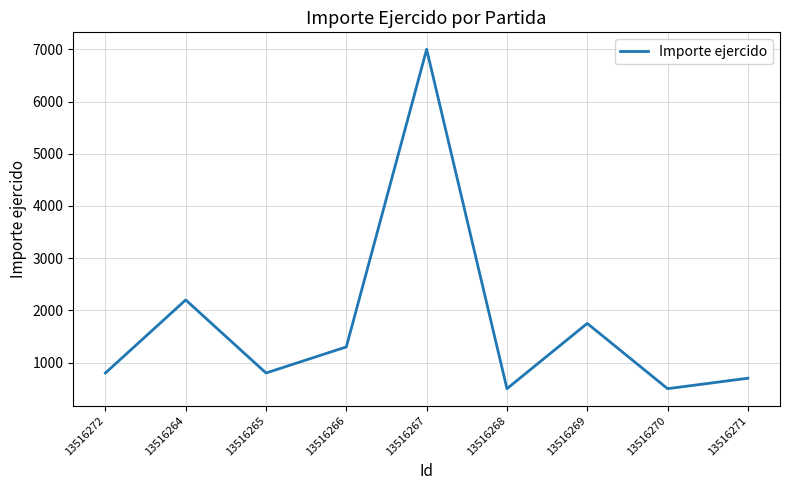

What is the change in value from 13516272 to 13516271?

-100